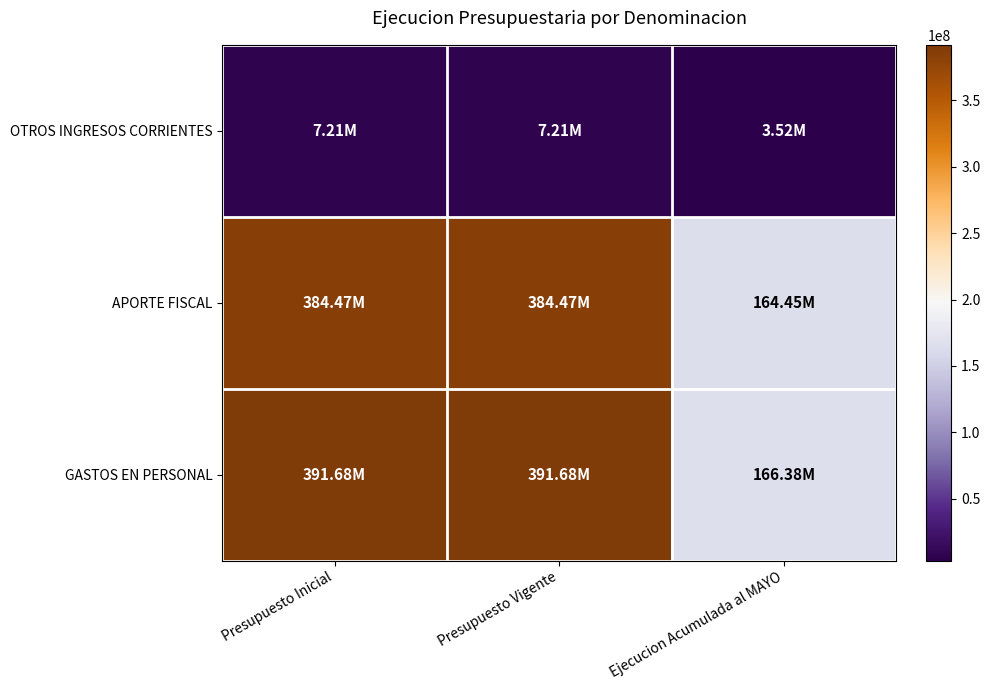

How many categories are shown in the chart?

3